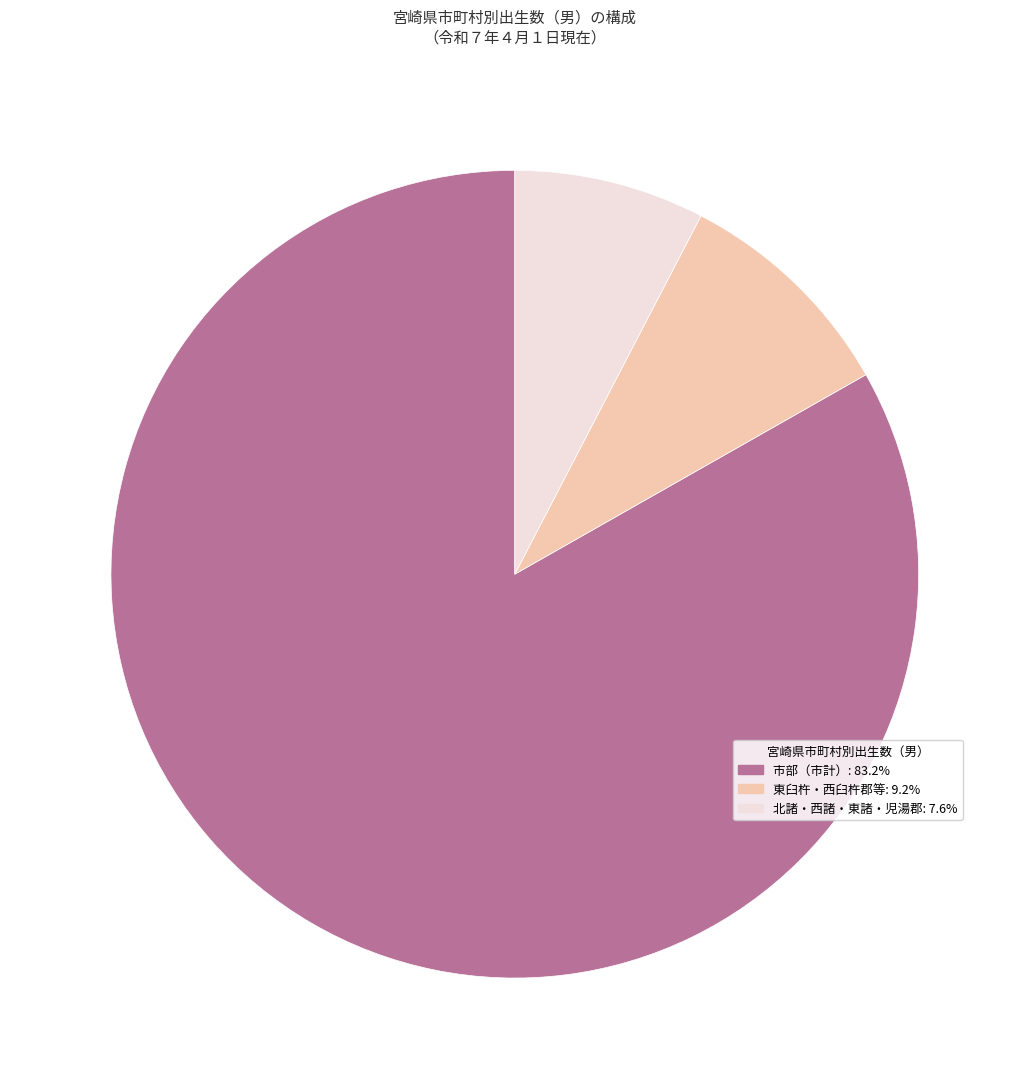

Combined, do 北諸・西諸・東諸・児湯郡: 7.6% and 東臼杵・西臼杵郡等: 9.2% account for over 50%?

No